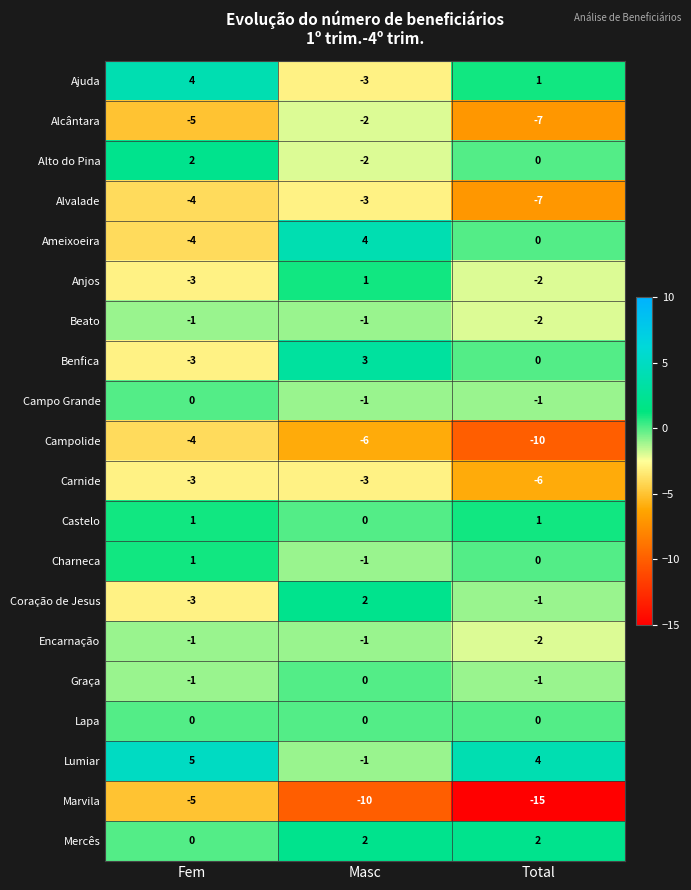

What is the approximate value of Alvalade at Total?

-7